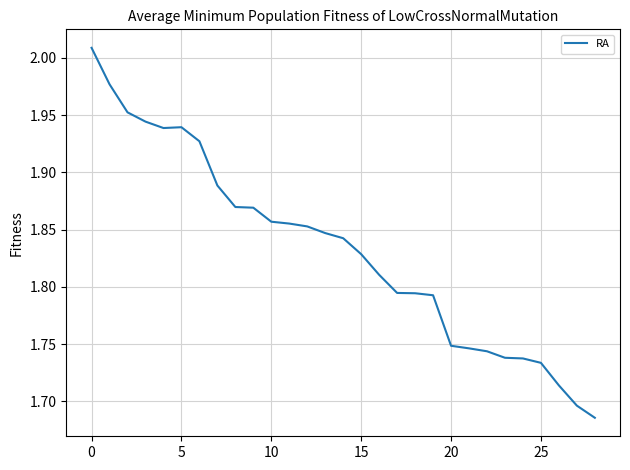

What is the difference between the maximum and minimum values?

0.3